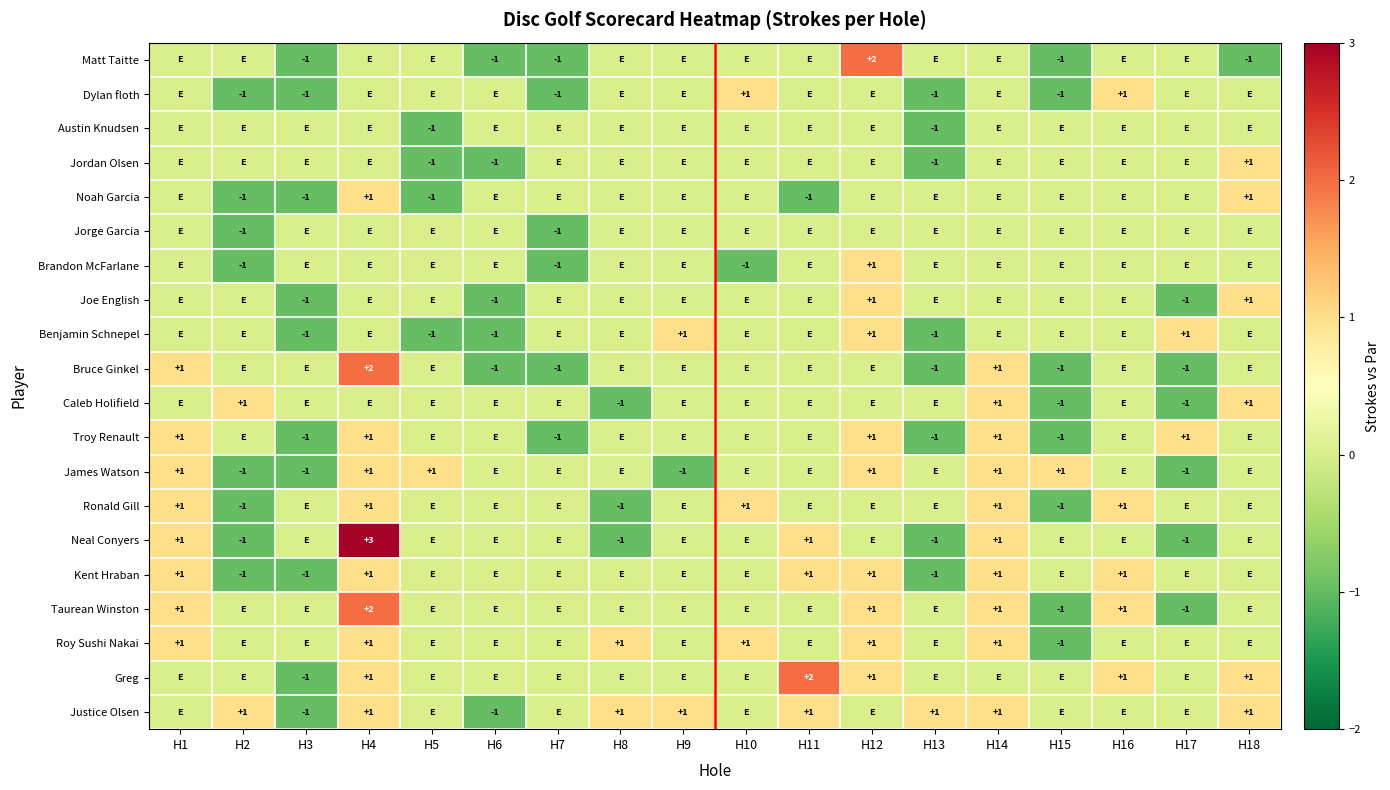

Is it true that Justice Olsen equals 1 at H13?

True